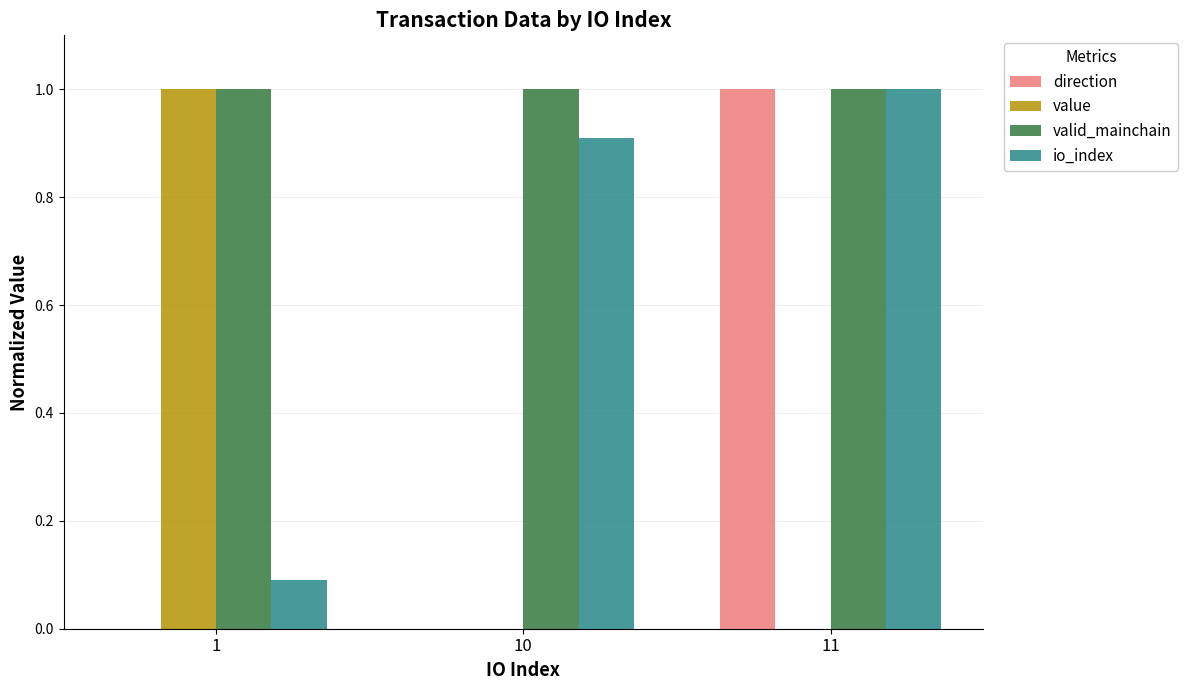

At which label is io_index closest to 0?

1